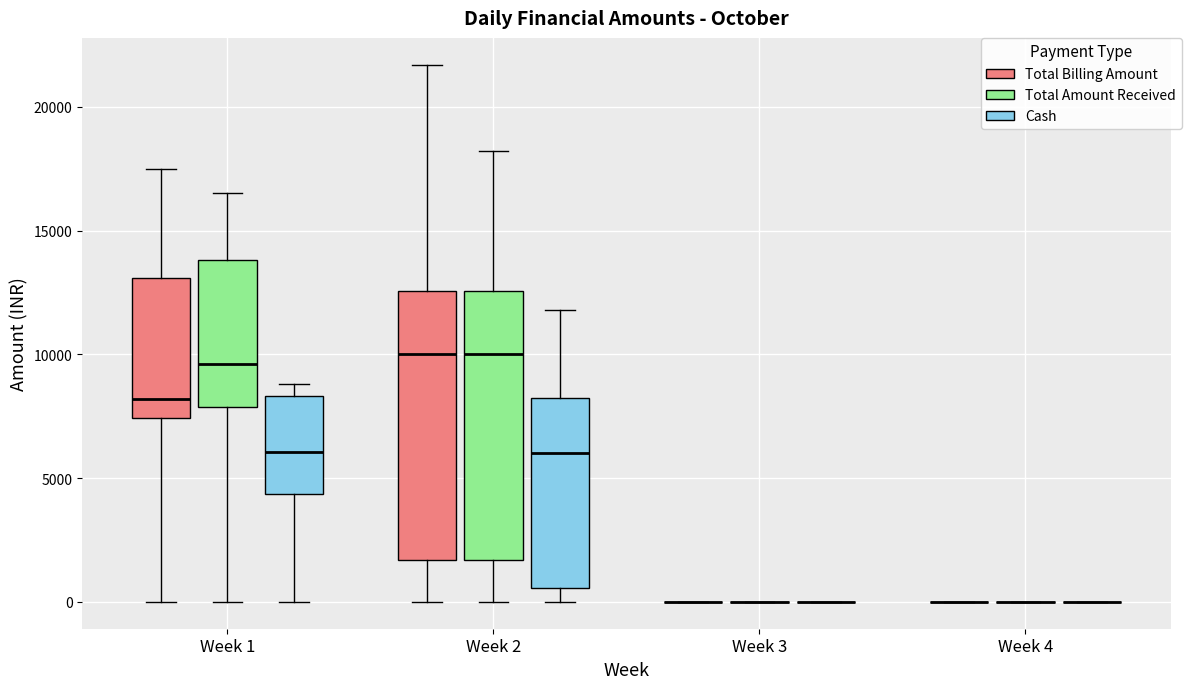

Reading left to right, transcribe this box plot: for each box, give where its median line is, the range the box spans, and where its two whiskers end, as read against the y-axis. The values are not printed on the chart, so give them approximately, as read against the axis.

Week 1 (Total Billing Amount): median 8000, box 7500 to 13000, whiskers 0 to 17500
Week 1 (Total Amount Received): median 9500, box 8000 to 14000, whiskers 0 to 16500
Week 1 (Cash): median 6000, box 4500 to 8500, whiskers 0 to 9000
Week 2 (Total Billing Amount): median 10000, box 1500 to 12500, whiskers 0 to 21500
Week 2 (Total Amount Received): median 10000, box 1500 to 12500, whiskers 0 to 18000
Week 2 (Cash): median 6000, box 500 to 8500, whiskers 0 to 12000
Week 3 (Total Billing Amount): box collapsed to a line at 0, whiskers 0 to 0
Week 3 (Total Amount Received): box collapsed to a line at 0, whiskers 0 to 0
Week 3 (Cash): box collapsed to a line at 0, whiskers 0 to 0
Week 4 (Total Billing Amount): box collapsed to a line at 0, whiskers 0 to 0
Week 4 (Total Amount Received): box collapsed to a line at 0, whiskers 0 to 0
Week 4 (Cash): box collapsed to a line at 0, whiskers 0 to 0